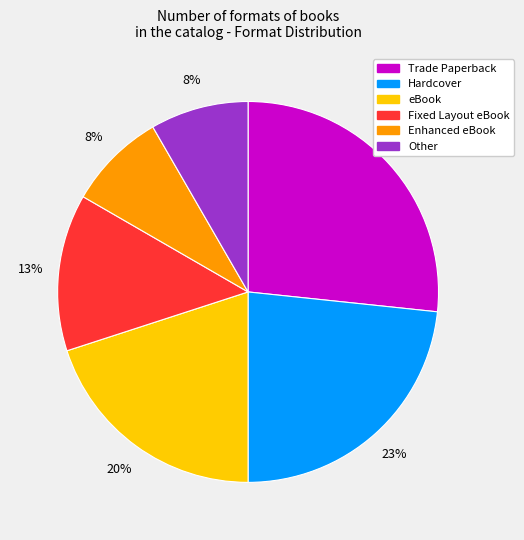

To the nearest percent, what is the average slice percentage?

17%